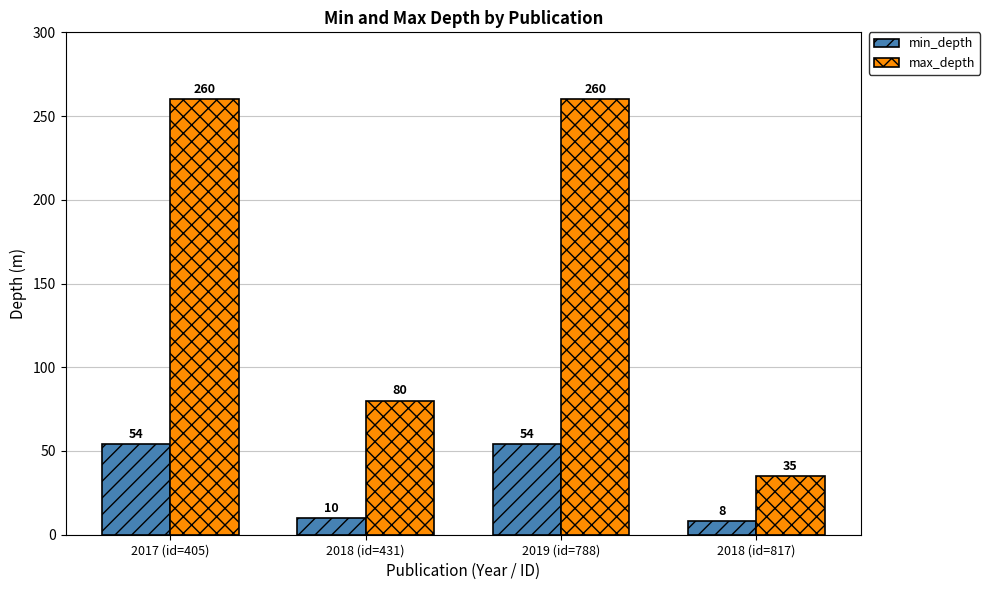

Reading left to right, extract all data points from this chart.

min_depth: 54	10	54	8
max_depth: 260	80	260	35